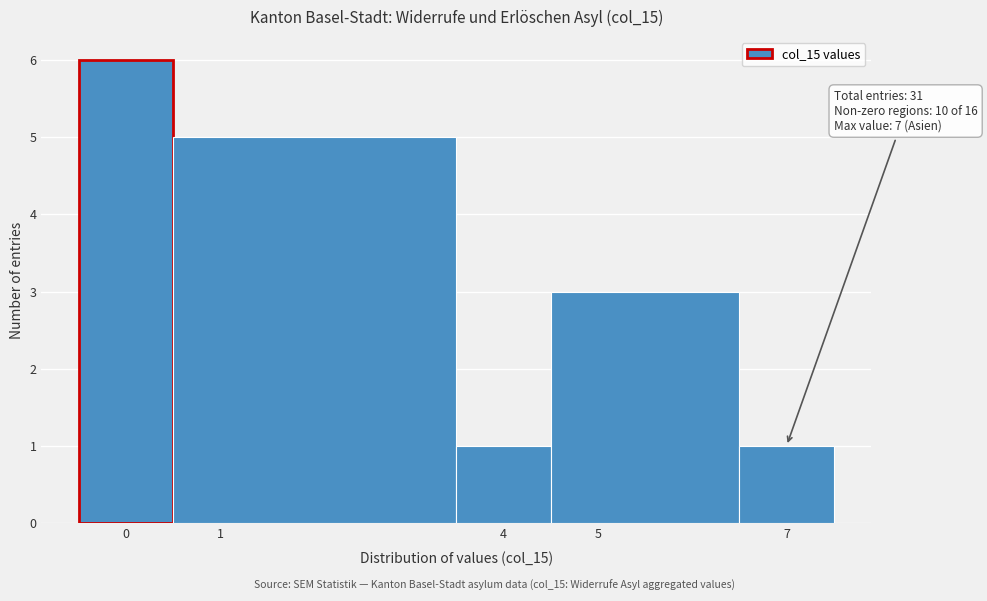

Which range on the x-axis has the tallest bar?

-0.5 to 0.5